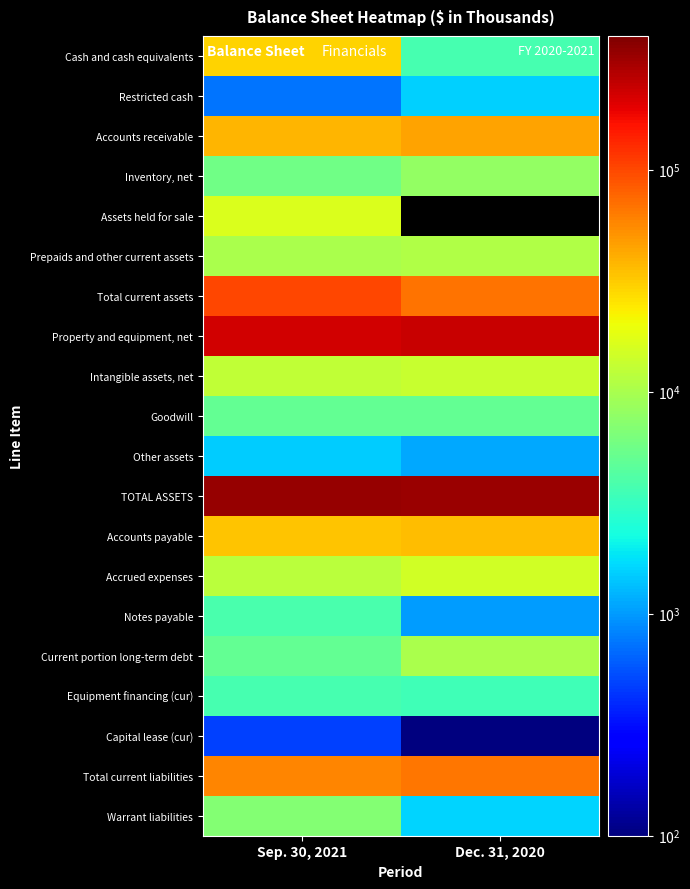

What is the difference between the highest and lowest values at Dec. 31, 2020?

323169.0